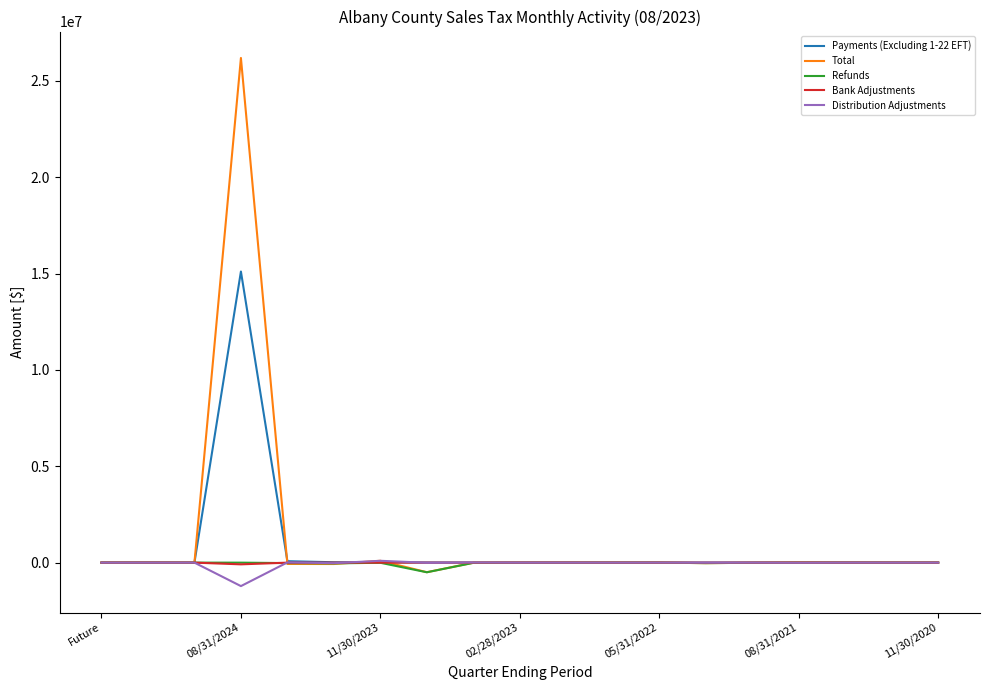

Does the chart have visible grid lines?

No